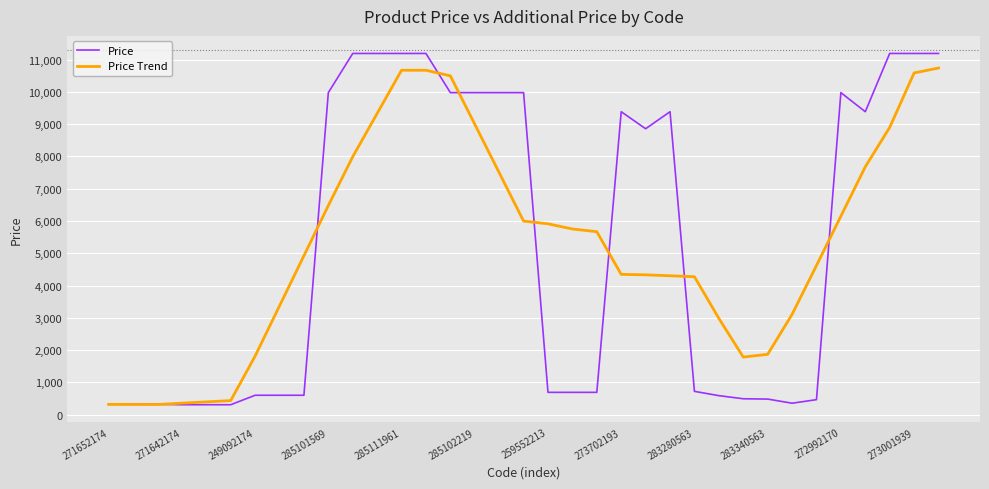

Which series has the widest spread of values?

Price